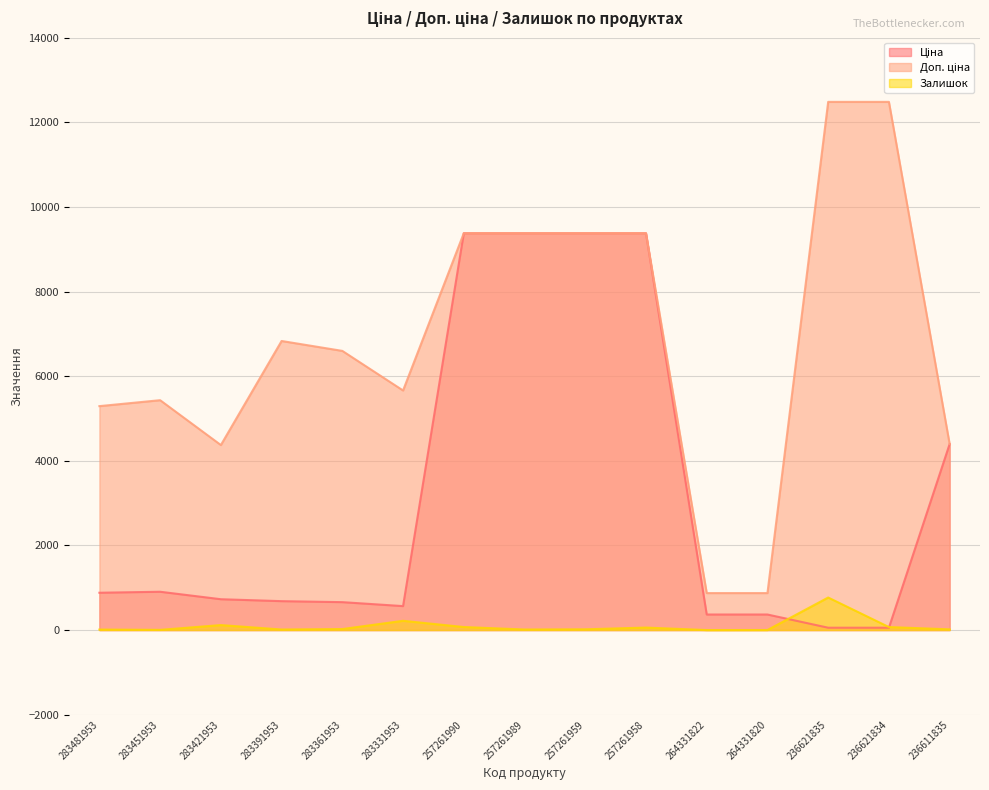

In Ціна, how many points are higher than both neighbors (excluding endpoints)?

1